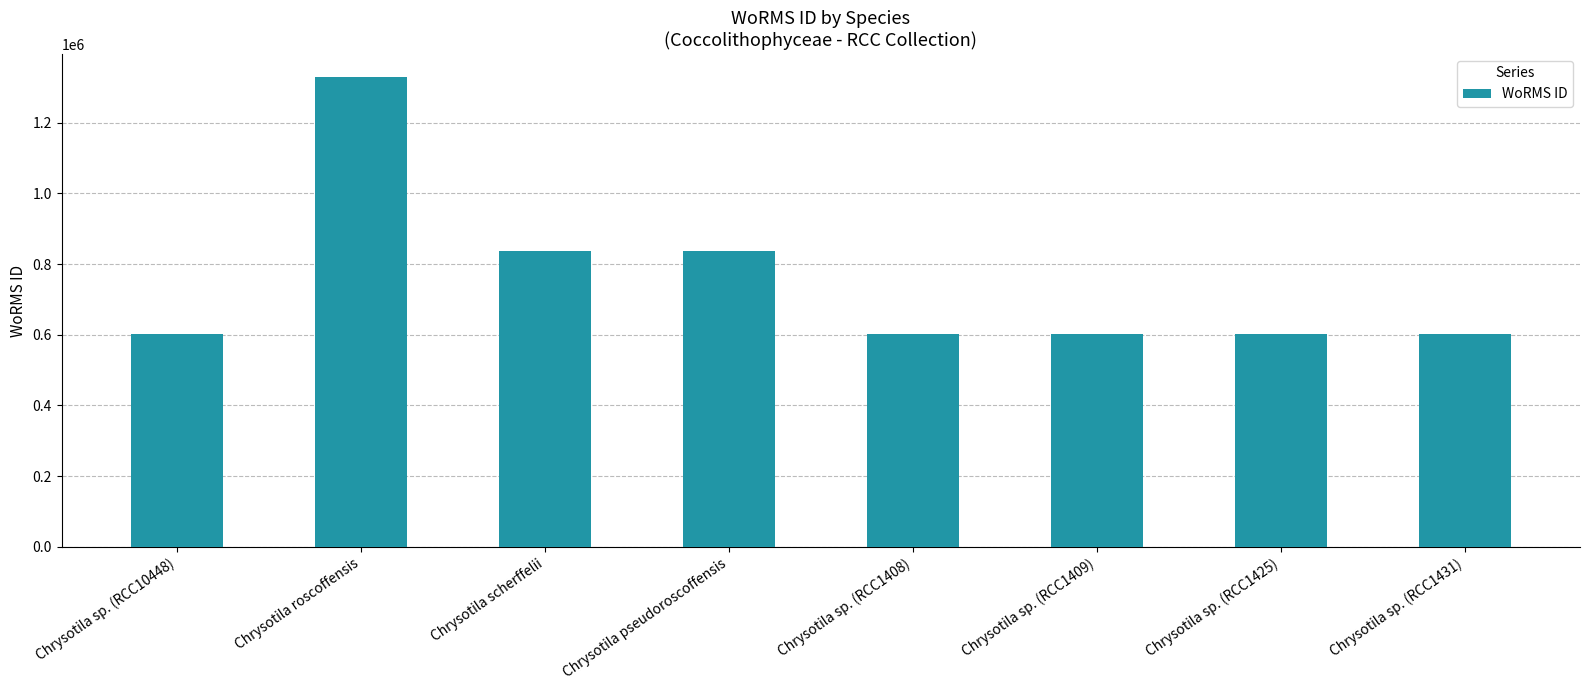

How many distinct data groups are displayed?

1